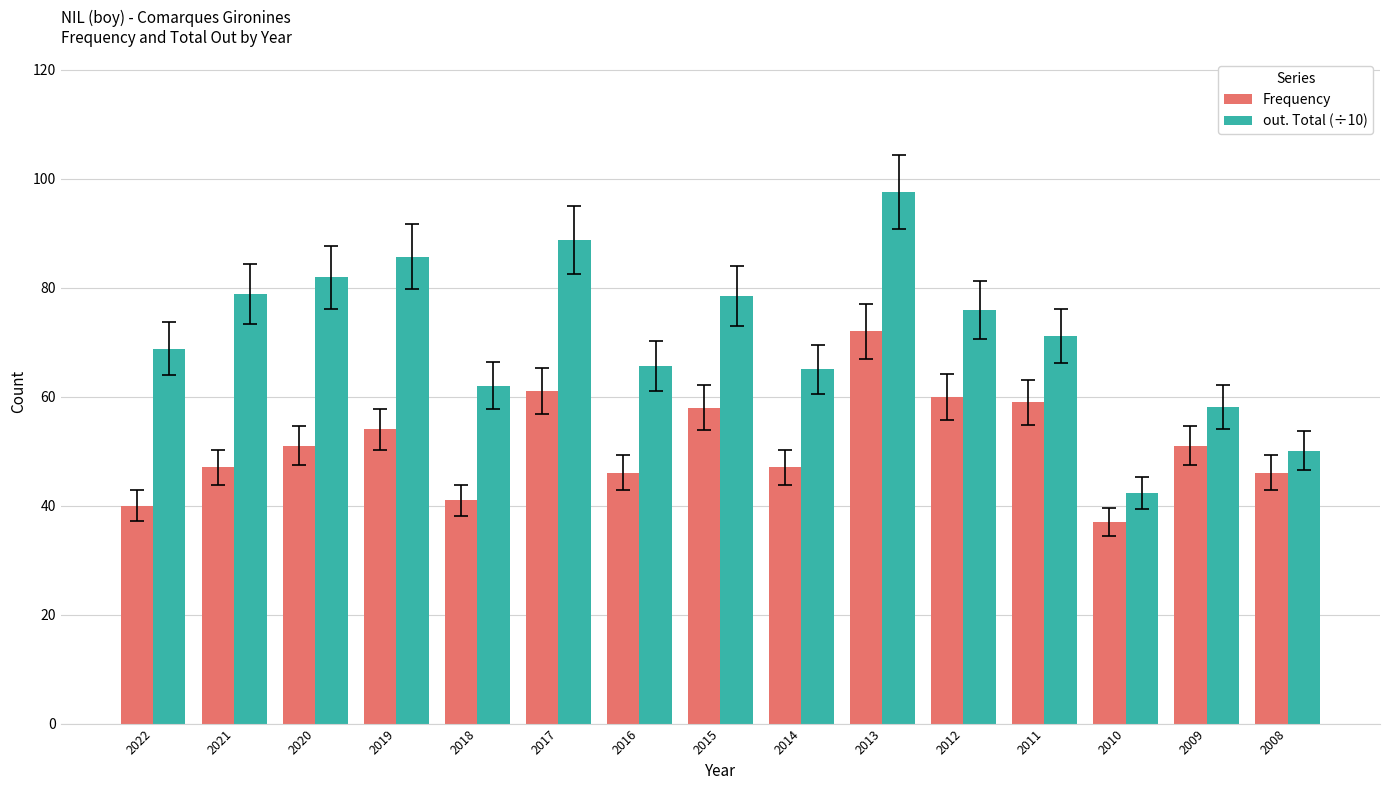

What value does the out. Total (÷10) series have at 2020?

81.9